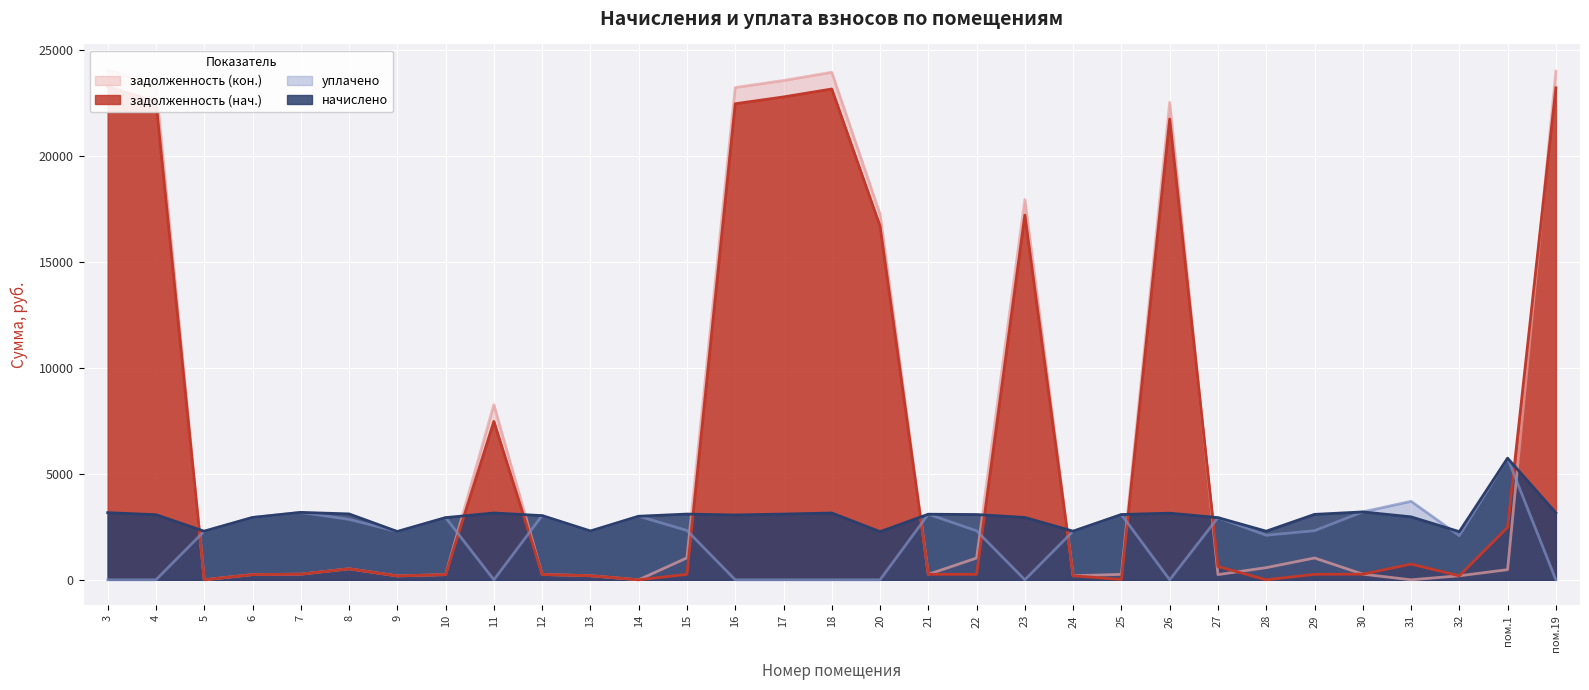

How many lines are shown in the chart?

4